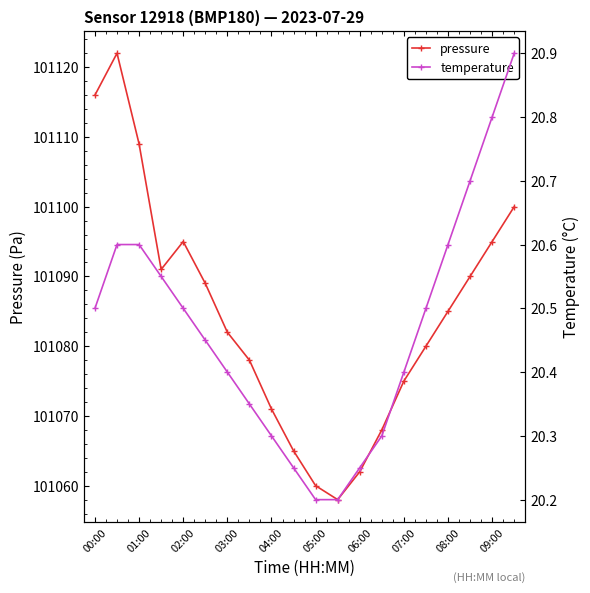

Which series has the largest total across all categories?

pressure